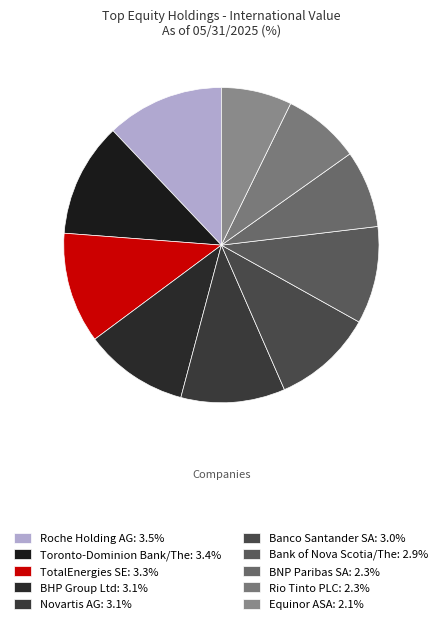

To the nearest percent, what portion does BHP Group Ltd represent?

11%